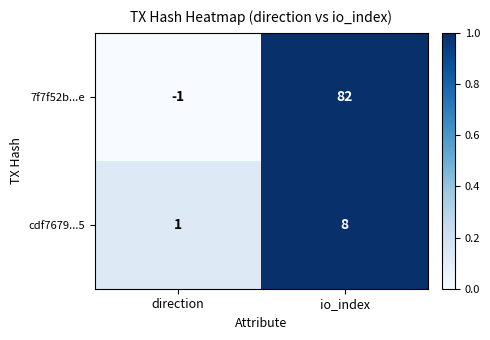

At which category is the sum across all series the highest?

io_index